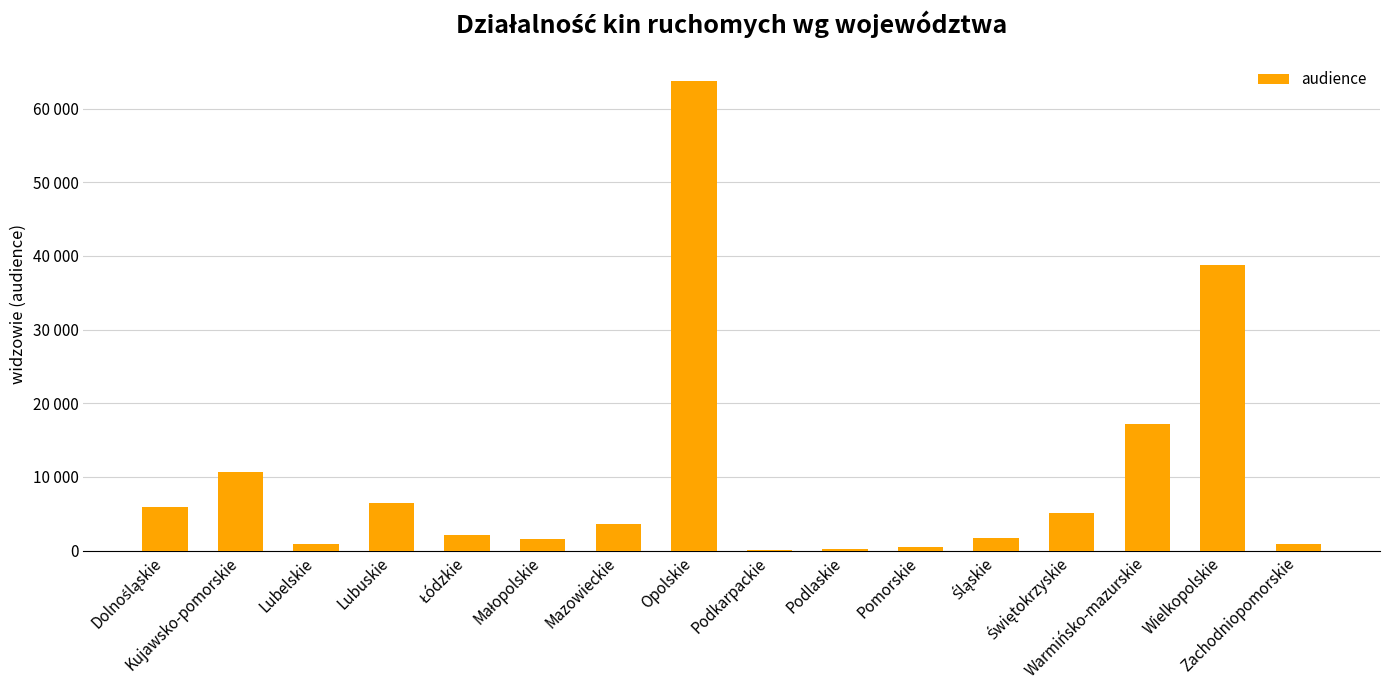

What is the change in value from Dolnośląskie to Pomorskie?

-5336